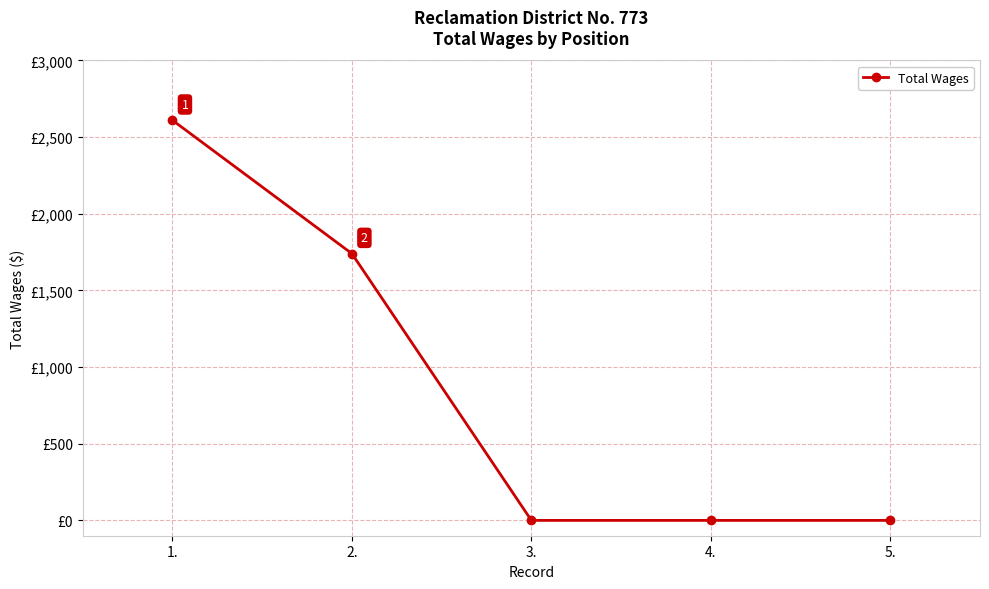

Is it true that the value at 5. is -898?

False